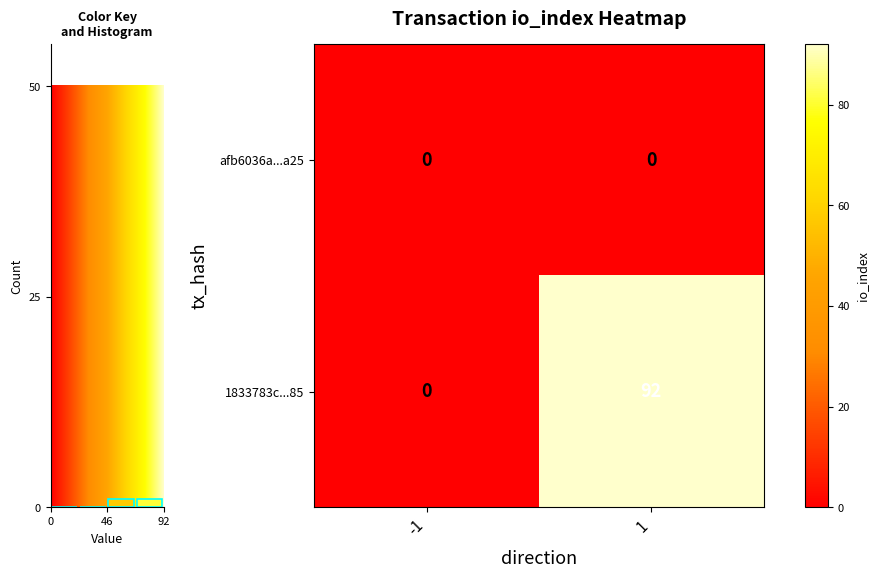

At 0, list the series in order from largest to smallest.

row_0, row_1